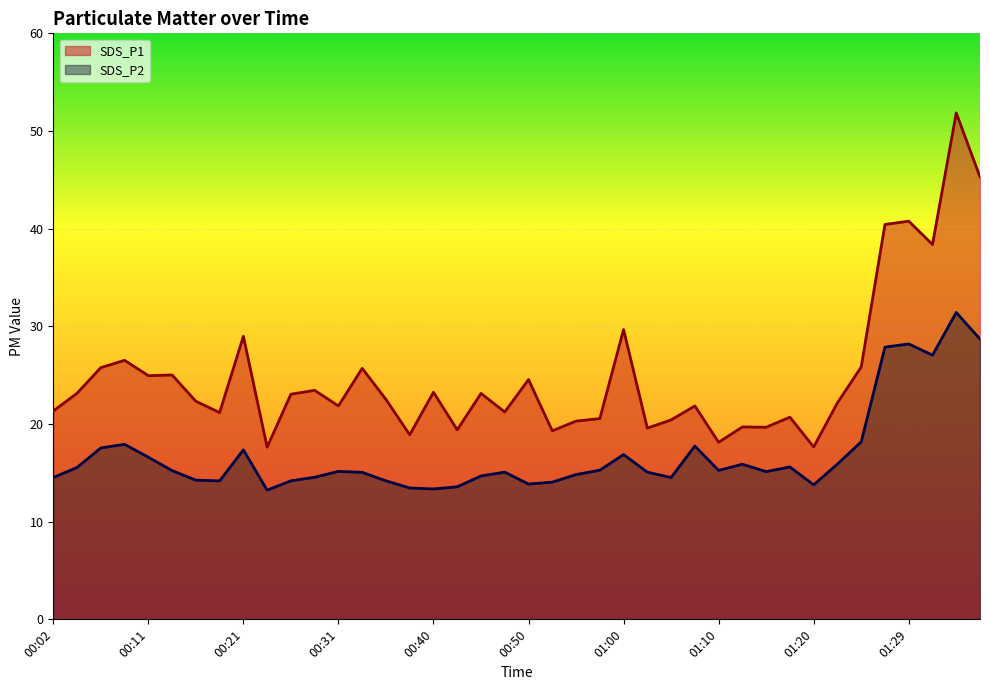

At which category is the sum across all series the highest?

01:34